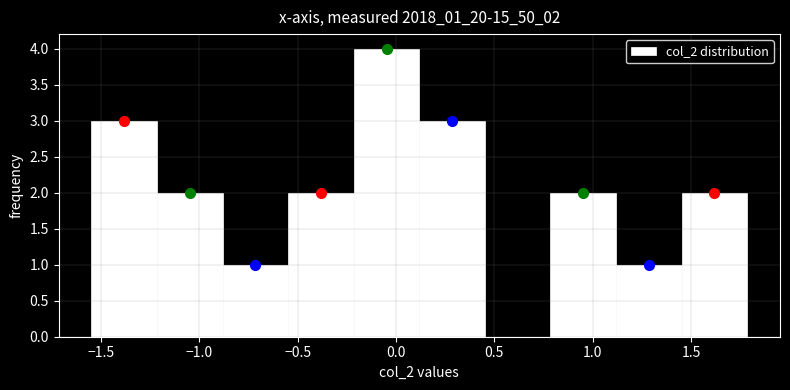

Which range on the x-axis has the tallest bar?

-0.20 to 0.10